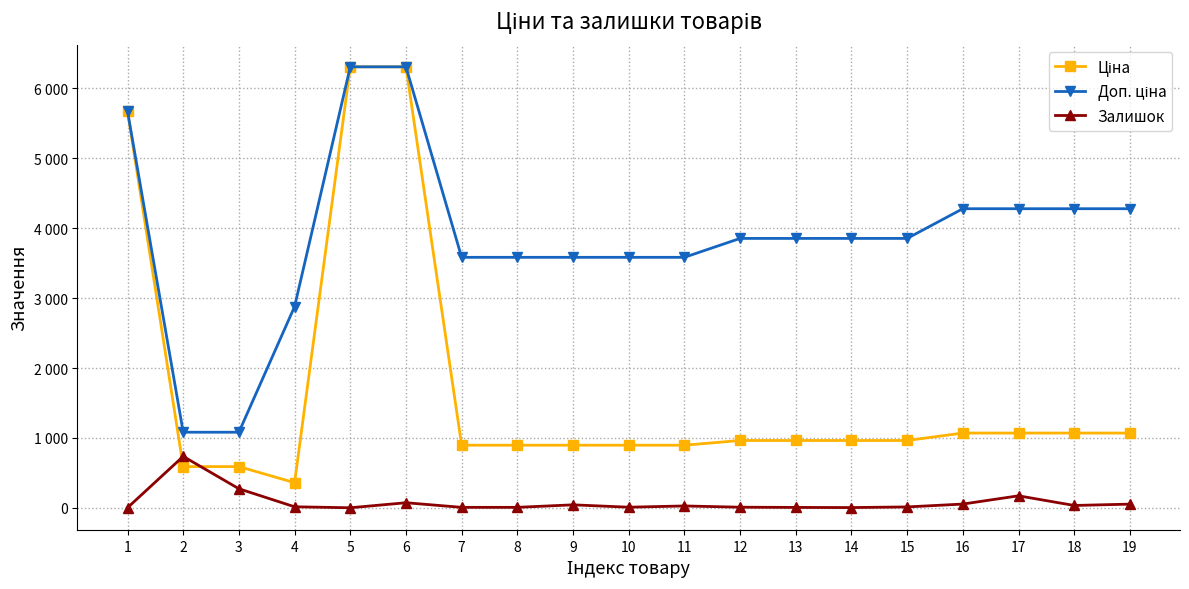

At which label does Ціна reach its peak?

5